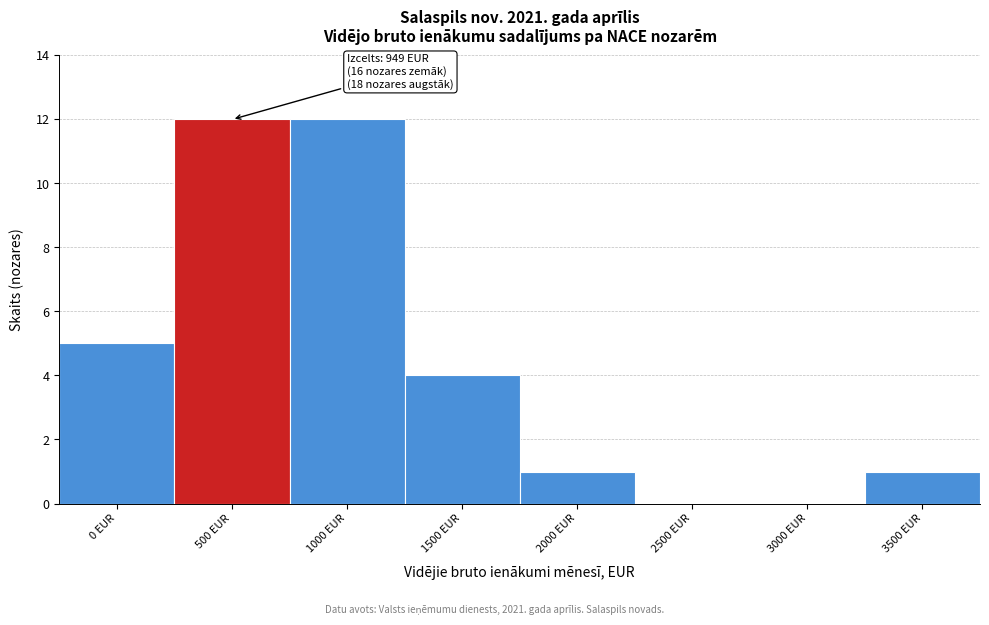

Reading left to right, list all the values displayed in this chart.

0 EUR=5	500 EUR=12	1000 EUR=12	1500 EUR=4	2000 EUR=1	2500 EUR=0	3000 EUR=0	3500 EUR=1